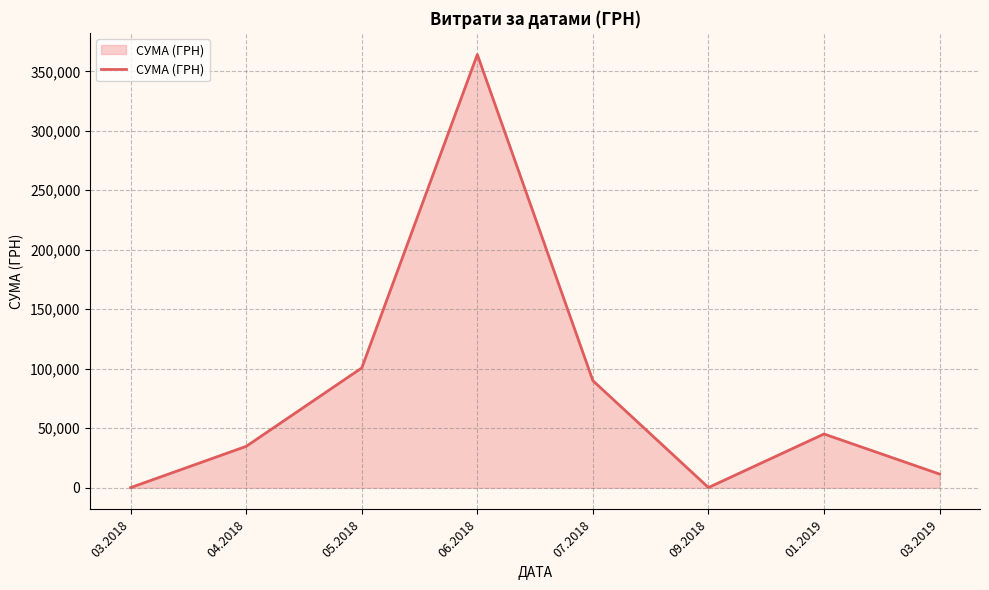

How many lines are shown in the chart?

1